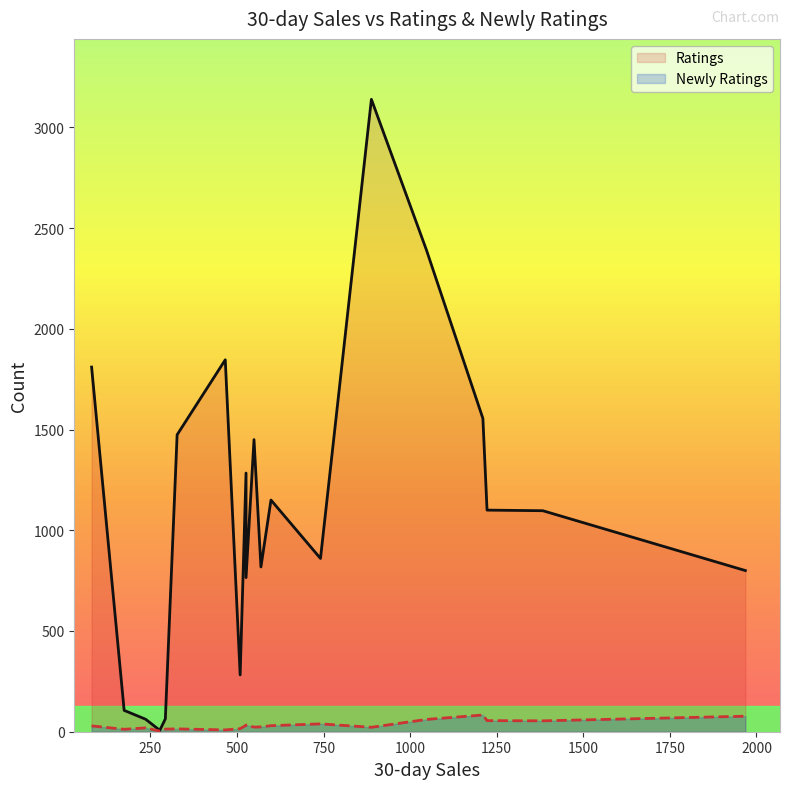

What is the maximum value for Ratings?

3139